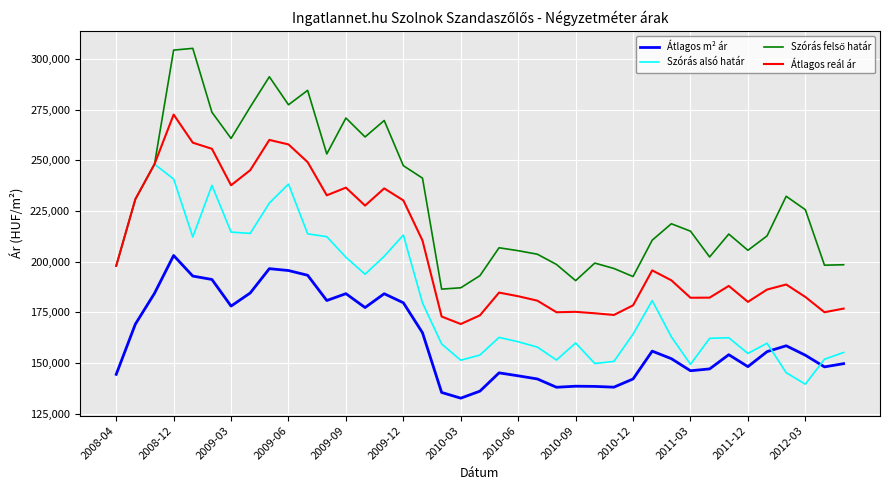

True or false: Átlagos m² ár has more than 0 interior local peaks.

True